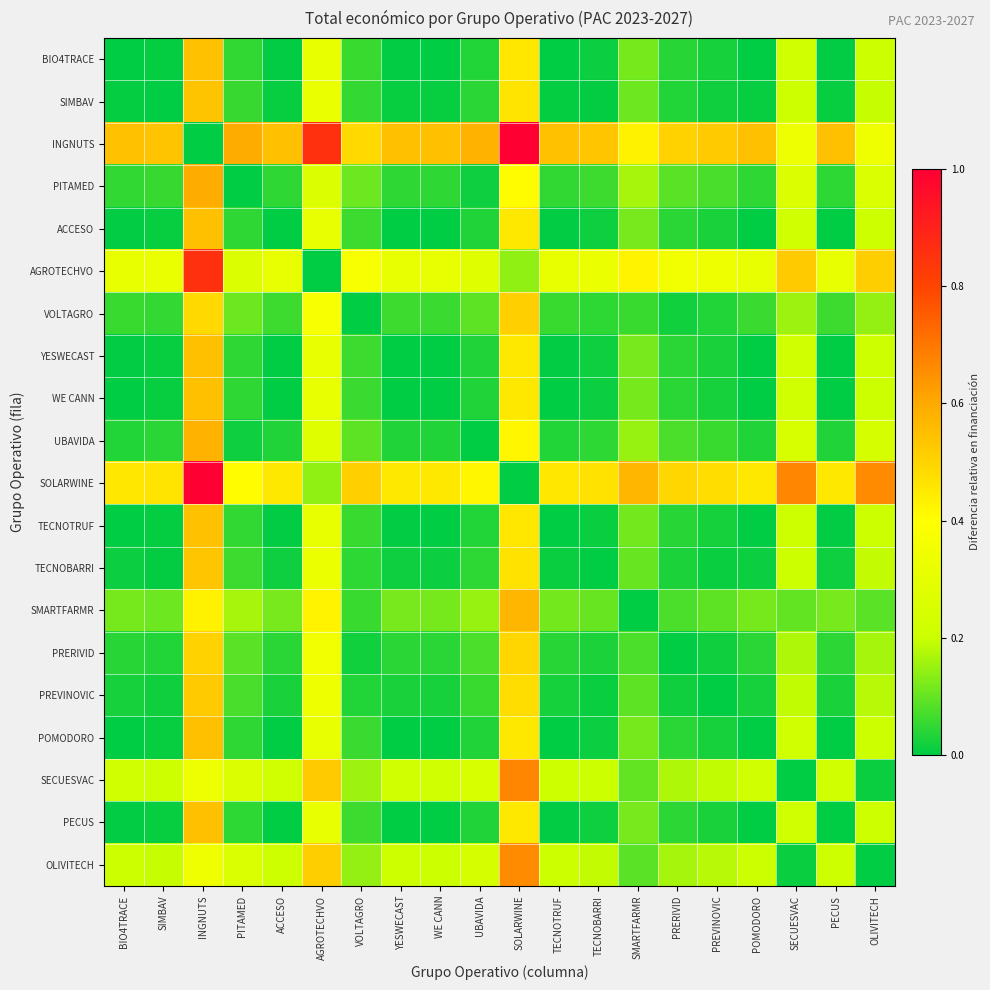

Reading left to right, transcribe all the data shown in this chart.

BIO4TRACE: BIO4TRACE=0.0	SIMBAV=0.0	INGNUTS=0.5	PITAMED=0.0	ACCESO=0.0	AGROTECHVO=0.3	VOLTAGRO=0.1	YESWECAST=0.0	WE CANN=0.0	UBAVIDA=0.0	SOLARWINE=0.5	TECNOTRUF=0.0	TECNOBARRI=0.0	SMARTFARMR=0.1	PRERIVID=0.0	PREVINOVIC=0.0	POMODORO=0.0	SECUESVAC=0.2	PECUS=0.0	OLIVITECH=0.2
SIMBAV: BIO4TRACE=0.0	SIMBAV=0.0	INGNUTS=0.5	PITAMED=0.1	ACCESO=0.0	AGROTECHVO=0.3	VOLTAGRO=0.1	YESWECAST=0.0	WE CANN=0.0	UBAVIDA=0.0	SOLARWINE=0.5	TECNOTRUF=0.0	TECNOBARRI=0.0	SMARTFARMR=0.1	PRERIVID=0.0	PREVINOVIC=0.0	POMODORO=0.0	SECUESVAC=0.2	PECUS=0.0	OLIVITECH=0.2
INGNUTS: BIO4TRACE=0.5	SIMBAV=0.5	INGNUTS=0.0	PITAMED=0.6	ACCESO=0.5	AGROTECHVO=0.9	VOLTAGRO=0.5	YESWECAST=0.5	WE CANN=0.5	UBAVIDA=0.6	SOLARWINE=1.0	TECNOTRUF=0.5	TECNOBARRI=0.5	SMARTFARMR=0.4	PRERIVID=0.5	PREVINOVIC=0.5	POMODORO=0.5	SECUESVAC=0.3	PECUS=0.5	OLIVITECH=0.3
PITAMED: BIO4TRACE=0.0	SIMBAV=0.1	INGNUTS=0.6	PITAMED=0.0	ACCESO=0.0	AGROTECHVO=0.3	VOLTAGRO=0.1	YESWECAST=0.0	WE CANN=0.0	UBAVIDA=0.0	SOLARWINE=0.4	TECNOTRUF=0.0	TECNOBARRI=0.1	SMARTFARMR=0.2	PRERIVID=0.1	PREVINOVIC=0.1	POMODORO=0.0	SECUESVAC=0.3	PECUS=0.0	OLIVITECH=0.3
ACCESO: BIO4TRACE=0.0	SIMBAV=0.0	INGNUTS=0.5	PITAMED=0.0	ACCESO=0.0	AGROTECHVO=0.3	VOLTAGRO=0.1	YESWECAST=0.0	WE CANN=0.0	UBAVIDA=0.0	SOLARWINE=0.5	TECNOTRUF=0.0	TECNOBARRI=0.0	SMARTFARMR=0.1	PRERIVID=0.0	PREVINOVIC=0.0	POMODORO=0.0	SECUESVAC=0.2	PECUS=0.0	OLIVITECH=0.2
AGROTECHVO: BIO4TRACE=0.3	SIMBAV=0.3	INGNUTS=0.9	PITAMED=0.3	ACCESO=0.3	AGROTECHVO=0.0	VOLTAGRO=0.4	YESWECAST=0.3	WE CANN=0.3	UBAVIDA=0.3	SOLARWINE=0.1	TECNOTRUF=0.3	TECNOBARRI=0.3	SMARTFARMR=0.4	PRERIVID=0.4	PREVINOVIC=0.3	POMODORO=0.3	SECUESVAC=0.5	PECUS=0.3	OLIVITECH=0.5
VOLTAGRO: BIO4TRACE=0.1	SIMBAV=0.1	INGNUTS=0.5	PITAMED=0.1	ACCESO=0.1	AGROTECHVO=0.4	VOLTAGRO=0.0	YESWECAST=0.1	WE CANN=0.1	UBAVIDA=0.1	SOLARWINE=0.5	TECNOTRUF=0.1	TECNOBARRI=0.0	SMARTFARMR=0.1	PRERIVID=0.0	PREVINOVIC=0.0	POMODORO=0.1	SECUESVAC=0.2	PECUS=0.1	OLIVITECH=0.1
YESWECAST: BIO4TRACE=0.0	SIMBAV=0.0	INGNUTS=0.5	PITAMED=0.0	ACCESO=0.0	AGROTECHVO=0.3	VOLTAGRO=0.1	YESWECAST=0.0	WE CANN=0.0	UBAVIDA=0.0	SOLARWINE=0.5	TECNOTRUF=0.0	TECNOBARRI=0.0	SMARTFARMR=0.1	PRERIVID=0.0	PREVINOVIC=0.0	POMODORO=0.0	SECUESVAC=0.2	PECUS=0.0	OLIVITECH=0.2
WE CANN: BIO4TRACE=0.0	SIMBAV=0.0	INGNUTS=0.5	PITAMED=0.0	ACCESO=0.0	AGROTECHVO=0.3	VOLTAGRO=0.1	YESWECAST=0.0	WE CANN=0.0	UBAVIDA=0.0	SOLARWINE=0.5	TECNOTRUF=0.0	TECNOBARRI=0.0	SMARTFARMR=0.1	PRERIVID=0.0	PREVINOVIC=0.0	POMODORO=0.0	SECUESVAC=0.2	PECUS=0.0	OLIVITECH=0.2
UBAVIDA: BIO4TRACE=0.0	SIMBAV=0.0	INGNUTS=0.6	PITAMED=0.0	ACCESO=0.0	AGROTECHVO=0.3	VOLTAGRO=0.1	YESWECAST=0.0	WE CANN=0.0	UBAVIDA=0.0	SOLARWINE=0.4	TECNOTRUF=0.0	TECNOBARRI=0.0	SMARTFARMR=0.1	PRERIVID=0.1	PREVINOVIC=0.1	POMODORO=0.0	SECUESVAC=0.2	PECUS=0.0	OLIVITECH=0.2
SOLARWINE: BIO4TRACE=0.5	SIMBAV=0.5	INGNUTS=1.0	PITAMED=0.4	ACCESO=0.5	AGROTECHVO=0.1	VOLTAGRO=0.5	YESWECAST=0.5	WE CANN=0.5	UBAVIDA=0.4	SOLARWINE=0.0	TECNOTRUF=0.5	TECNOBARRI=0.5	SMARTFARMR=0.6	PRERIVID=0.5	PREVINOVIC=0.5	POMODORO=0.5	SECUESVAC=0.7	PECUS=0.5	OLIVITECH=0.7
TECNOTRUF: BIO4TRACE=0.0	SIMBAV=0.0	INGNUTS=0.5	PITAMED=0.0	ACCESO=0.0	AGROTECHVO=0.3	VOLTAGRO=0.1	YESWECAST=0.0	WE CANN=0.0	UBAVIDA=0.0	SOLARWINE=0.5	TECNOTRUF=0.0	TECNOBARRI=0.0	SMARTFARMR=0.1	PRERIVID=0.0	PREVINOVIC=0.0	POMODORO=0.0	SECUESVAC=0.2	PECUS=0.0	OLIVITECH=0.2
TECNOBARRI: BIO4TRACE=0.0	SIMBAV=0.0	INGNUTS=0.5	PITAMED=0.1	ACCESO=0.0	AGROTECHVO=0.3	VOLTAGRO=0.0	YESWECAST=0.0	WE CANN=0.0	UBAVIDA=0.0	SOLARWINE=0.5	TECNOTRUF=0.0	TECNOBARRI=0.0	SMARTFARMR=0.1	PRERIVID=0.0	PREVINOVIC=0.0	POMODORO=0.0	SECUESVAC=0.2	PECUS=0.0	OLIVITECH=0.2
SMARTFARMR: BIO4TRACE=0.1	SIMBAV=0.1	INGNUTS=0.4	PITAMED=0.2	ACCESO=0.1	AGROTECHVO=0.4	VOLTAGRO=0.1	YESWECAST=0.1	WE CANN=0.1	UBAVIDA=0.1	SOLARWINE=0.6	TECNOTRUF=0.1	TECNOBARRI=0.1	SMARTFARMR=0.0	PRERIVID=0.1	PREVINOVIC=0.1	POMODORO=0.1	SECUESVAC=0.1	PECUS=0.1	OLIVITECH=0.1
PRERIVID: BIO4TRACE=0.0	SIMBAV=0.0	INGNUTS=0.5	PITAMED=0.1	ACCESO=0.0	AGROTECHVO=0.4	VOLTAGRO=0.0	YESWECAST=0.0	WE CANN=0.0	UBAVIDA=0.1	SOLARWINE=0.5	TECNOTRUF=0.0	TECNOBARRI=0.0	SMARTFARMR=0.1	PRERIVID=0.0	PREVINOVIC=0.0	POMODORO=0.0	SECUESVAC=0.2	PECUS=0.0	OLIVITECH=0.2
PREVINOVIC: BIO4TRACE=0.0	SIMBAV=0.0	INGNUTS=0.5	PITAMED=0.1	ACCESO=0.0	AGROTECHVO=0.3	VOLTAGRO=0.0	YESWECAST=0.0	WE CANN=0.0	UBAVIDA=0.1	SOLARWINE=0.5	TECNOTRUF=0.0	TECNOBARRI=0.0	SMARTFARMR=0.1	PRERIVID=0.0	PREVINOVIC=0.0	POMODORO=0.0	SECUESVAC=0.2	PECUS=0.0	OLIVITECH=0.2
POMODORO: BIO4TRACE=0.0	SIMBAV=0.0	INGNUTS=0.5	PITAMED=0.0	ACCESO=0.0	AGROTECHVO=0.3	VOLTAGRO=0.1	YESWECAST=0.0	WE CANN=0.0	UBAVIDA=0.0	SOLARWINE=0.5	TECNOTRUF=0.0	TECNOBARRI=0.0	SMARTFARMR=0.1	PRERIVID=0.0	PREVINOVIC=0.0	POMODORO=0.0	SECUESVAC=0.2	PECUS=0.0	OLIVITECH=0.2
SECUESVAC: BIO4TRACE=0.2	SIMBAV=0.2	INGNUTS=0.3	PITAMED=0.3	ACCESO=0.2	AGROTECHVO=0.5	VOLTAGRO=0.2	YESWECAST=0.2	WE CANN=0.2	UBAVIDA=0.2	SOLARWINE=0.7	TECNOTRUF=0.2	TECNOBARRI=0.2	SMARTFARMR=0.1	PRERIVID=0.2	PREVINOVIC=0.2	POMODORO=0.2	SECUESVAC=0.0	PECUS=0.2	OLIVITECH=0.0
PECUS: BIO4TRACE=0.0	SIMBAV=0.0	INGNUTS=0.5	PITAMED=0.0	ACCESO=0.0	AGROTECHVO=0.3	VOLTAGRO=0.1	YESWECAST=0.0	WE CANN=0.0	UBAVIDA=0.0	SOLARWINE=0.5	TECNOTRUF=0.0	TECNOBARRI=0.0	SMARTFARMR=0.1	PRERIVID=0.0	PREVINOVIC=0.0	POMODORO=0.0	SECUESVAC=0.2	PECUS=0.0	OLIVITECH=0.2
OLIVITECH: BIO4TRACE=0.2	SIMBAV=0.2	INGNUTS=0.3	PITAMED=0.3	ACCESO=0.2	AGROTECHVO=0.5	VOLTAGRO=0.1	YESWECAST=0.2	WE CANN=0.2	UBAVIDA=0.2	SOLARWINE=0.7	TECNOTRUF=0.2	TECNOBARRI=0.2	SMARTFARMR=0.1	PRERIVID=0.2	PREVINOVIC=0.2	POMODORO=0.2	SECUESVAC=0.0	PECUS=0.2	OLIVITECH=0.0